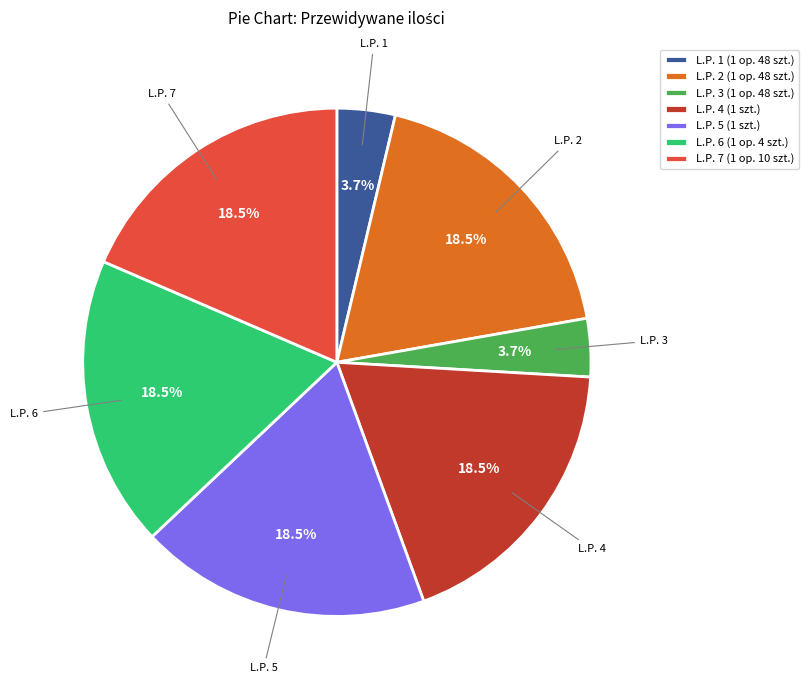

Combined, what portion of the pie is L.P. 6 (1 op. 4 szt.) and L.P. 5 (1 szt.)?

37.0%